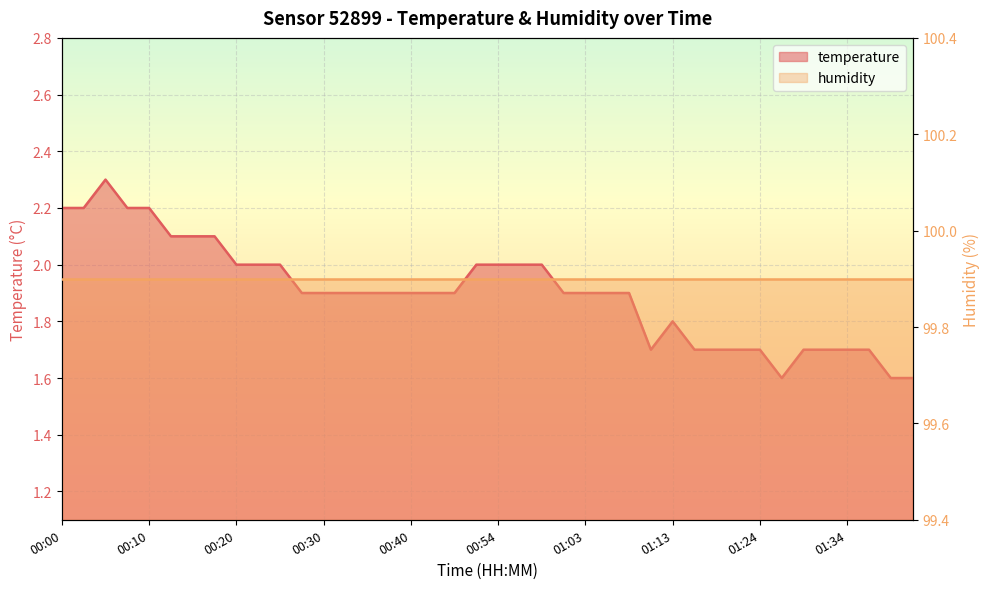

The chart shows a value of 0.5 at 01:45. True or false?

False